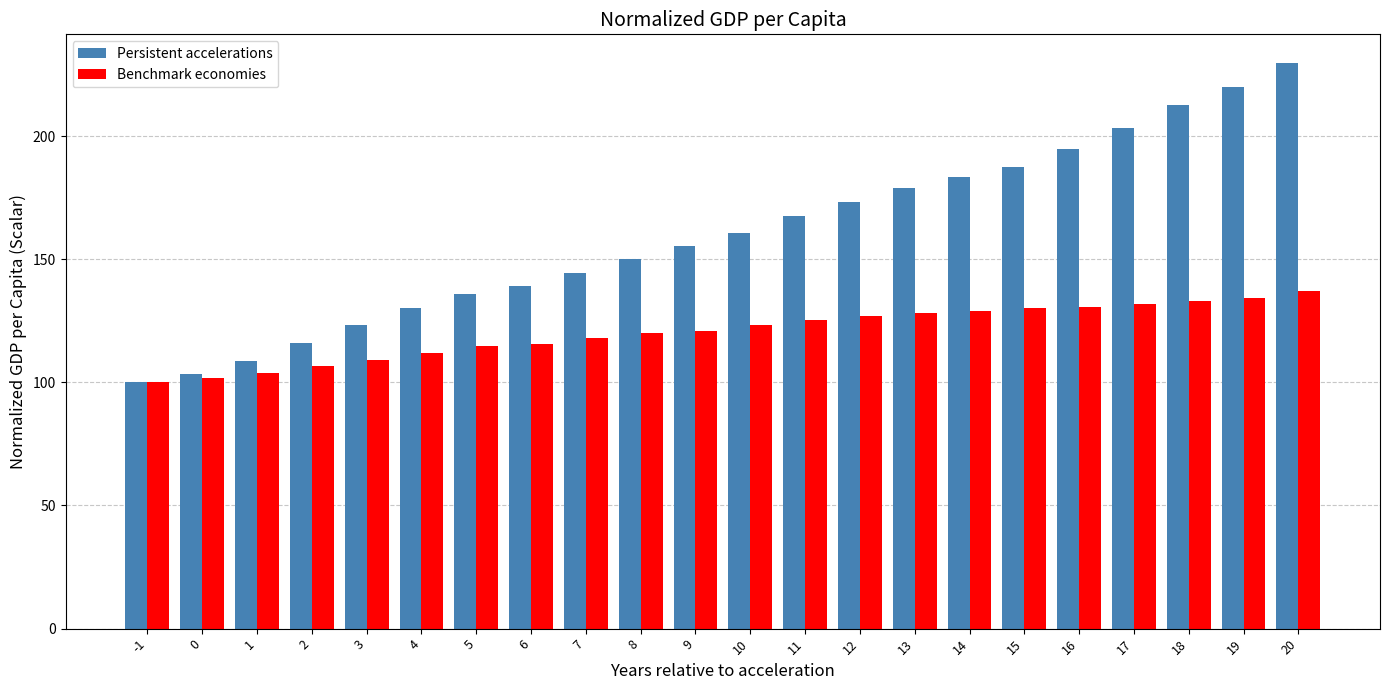

Is the value of Persistent accelerations at 11 greater than the value of Benchmark economies at 11?

Yes